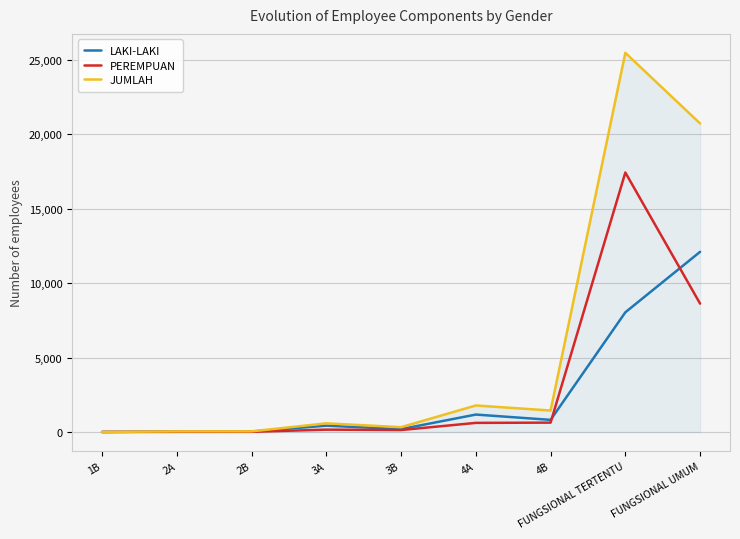

Where is LAKI-LAKI nearest to the value 6053?

FUNGSIONAL TERTENTU